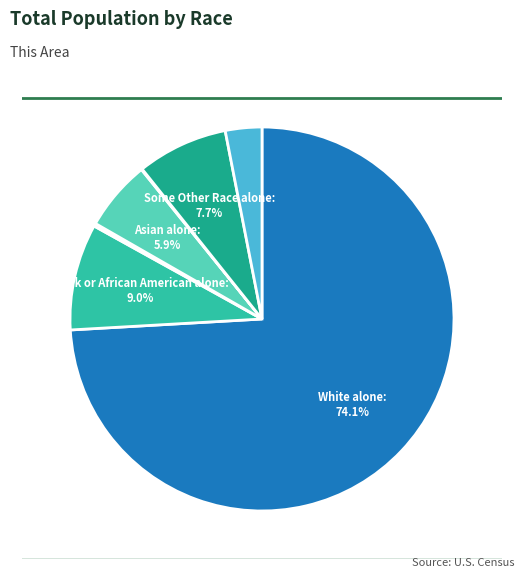

Is there any slice that represents more than half of the pie?

Yes